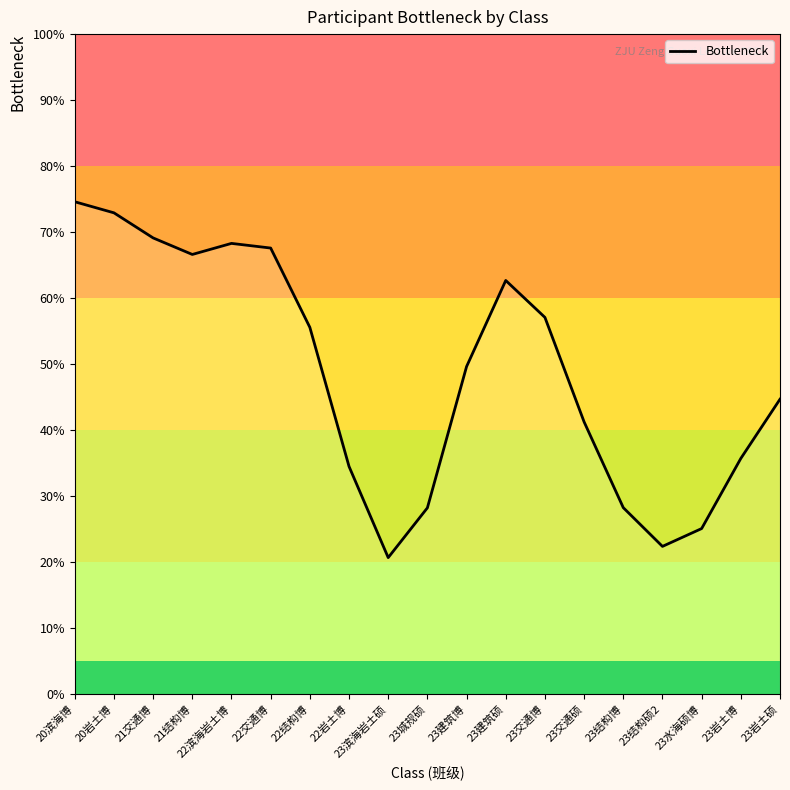

What is the difference between the values at 23水海硕博 and 23建筑博?

24.5